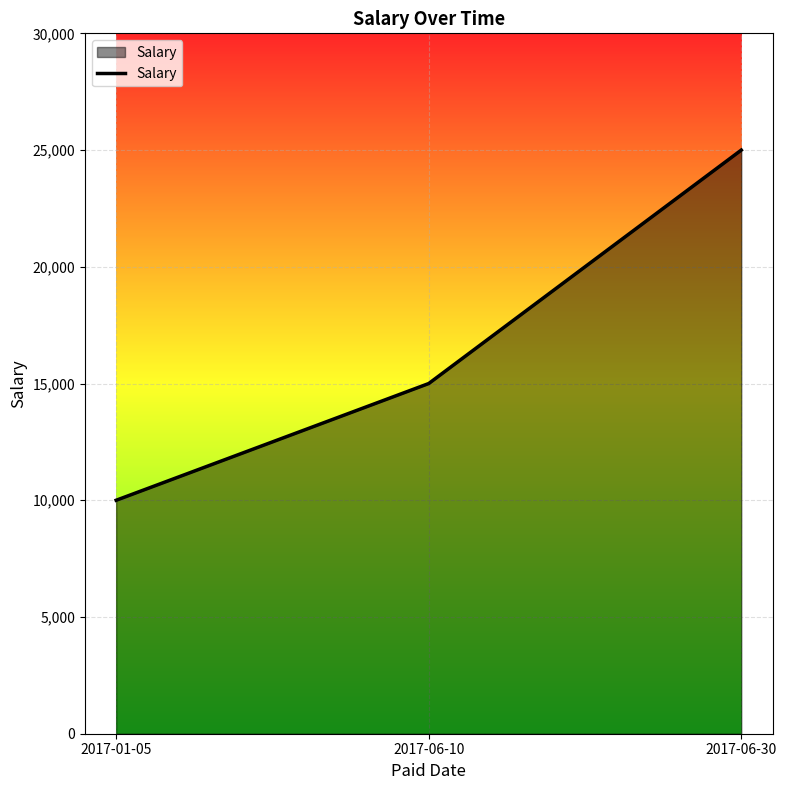

Rank the categories by value from highest to lowest.

2017-06-30, 2017-06-10, 2017-01-05